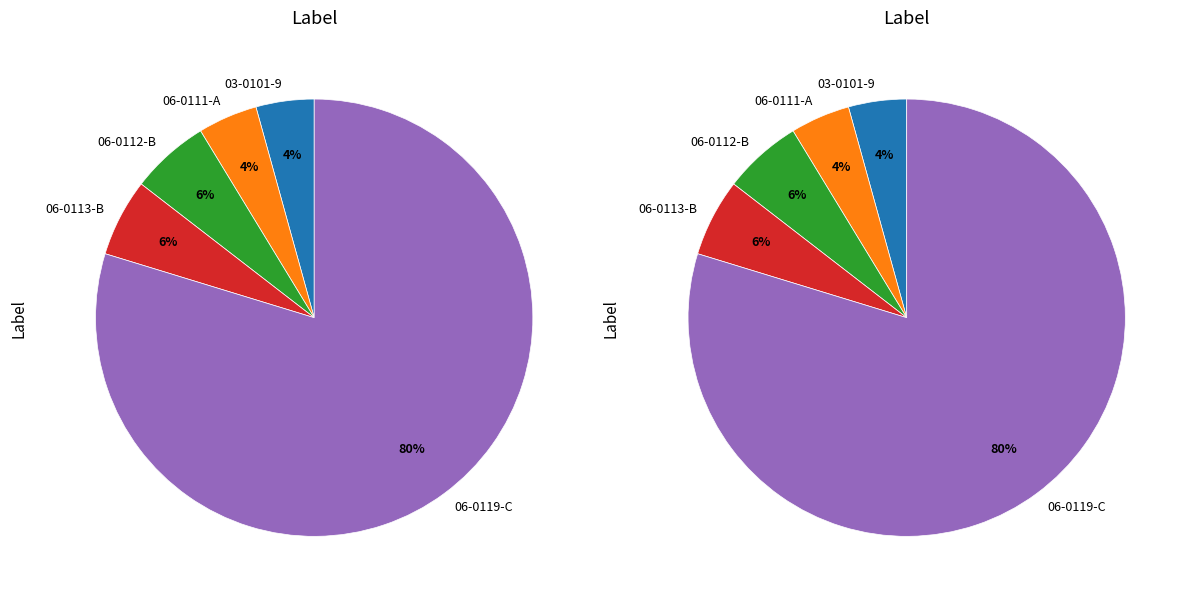

Which category has the smallest portion of the pie?

03-0101-9